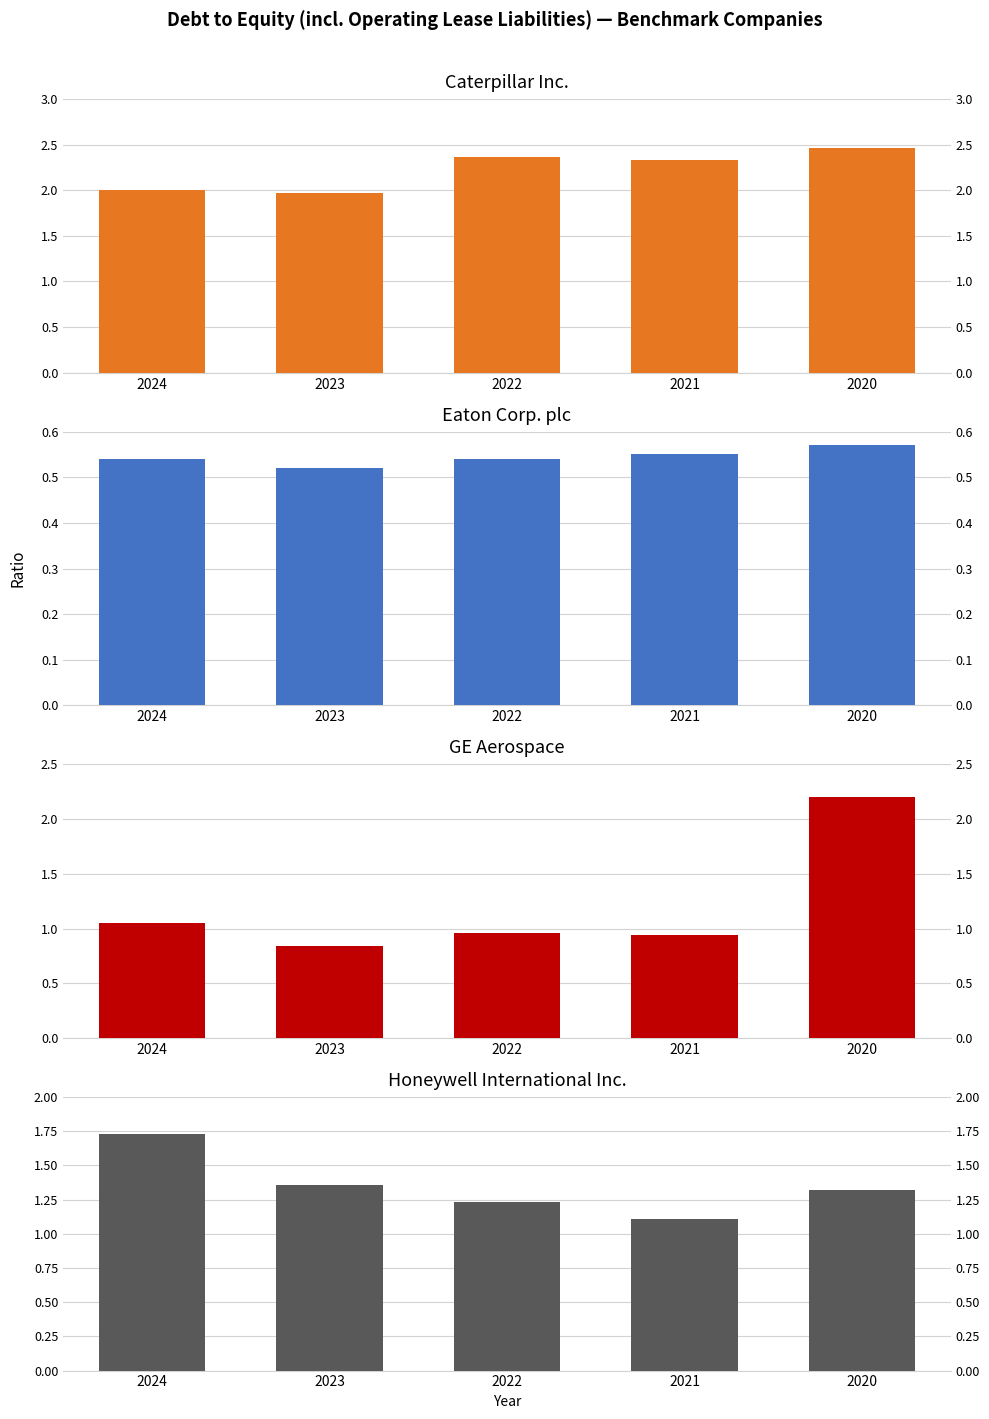

Is the value of Honeywell International Inc. at 2023 greater than the value of Eaton Corp. plc at 2023?

Yes